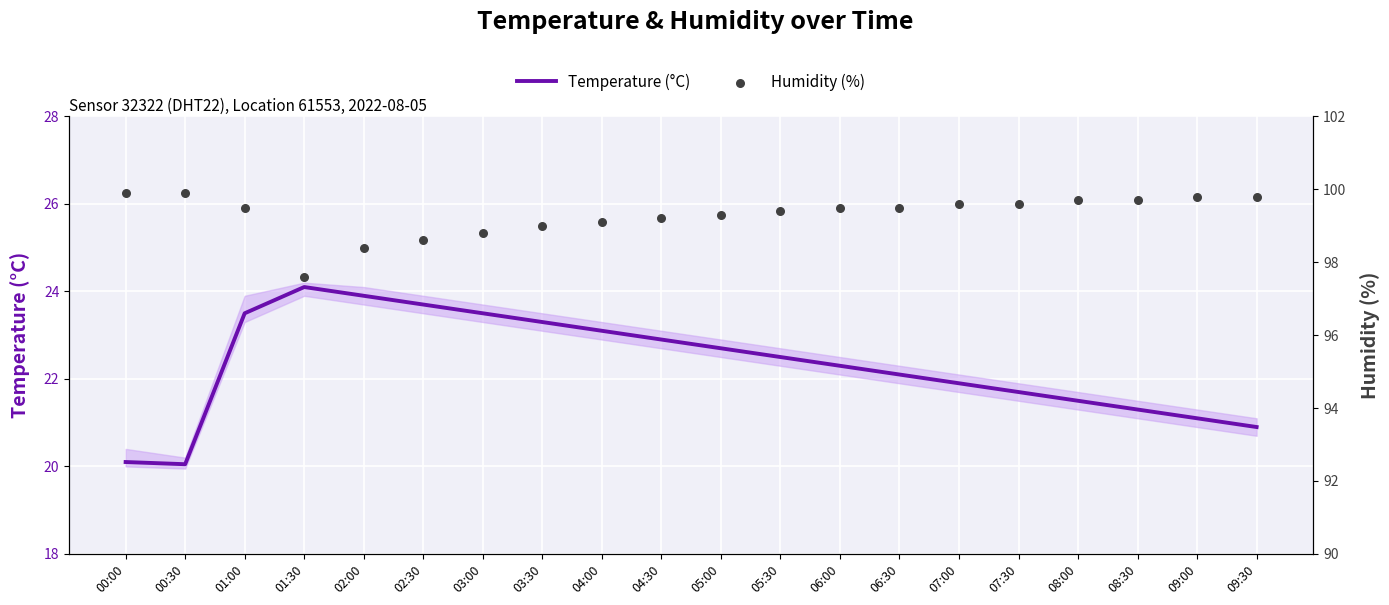

What is the total value across all series at 08:30?

121.0